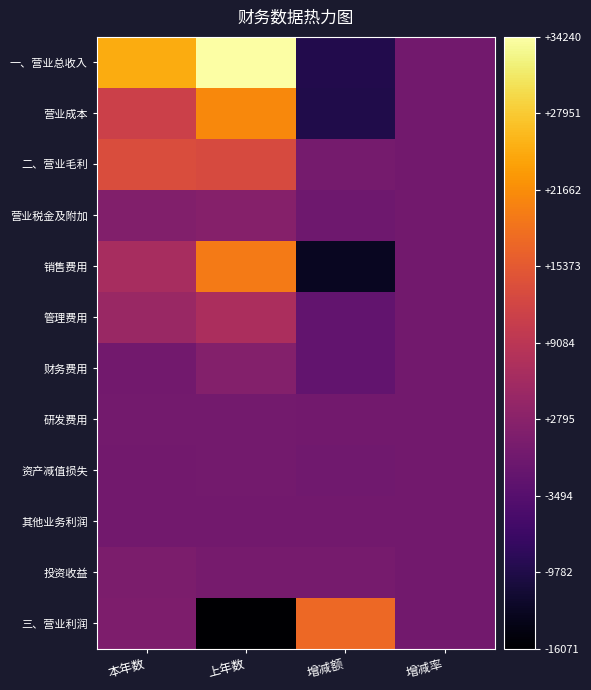

Between 上年数 and 本年数, which is larger?

上年数